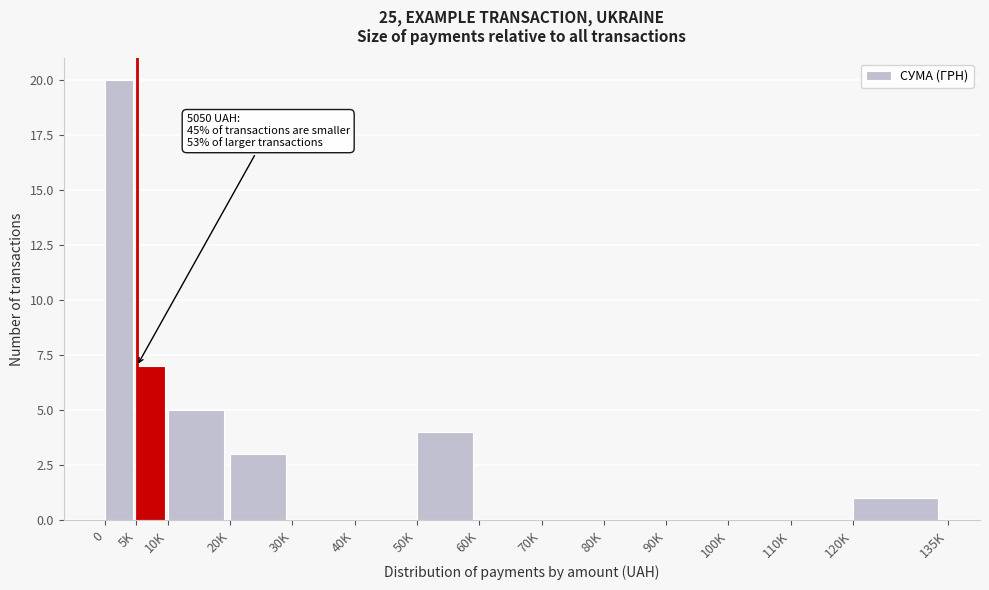

Reading left to right, list all the values displayed in this chart.

0=20	5K=7	10K=5	20K=3	30K=0	40K=0	50K=4	60K=0	70K=0	80K=0	90K=0	100K=0	110K=0	120K=1